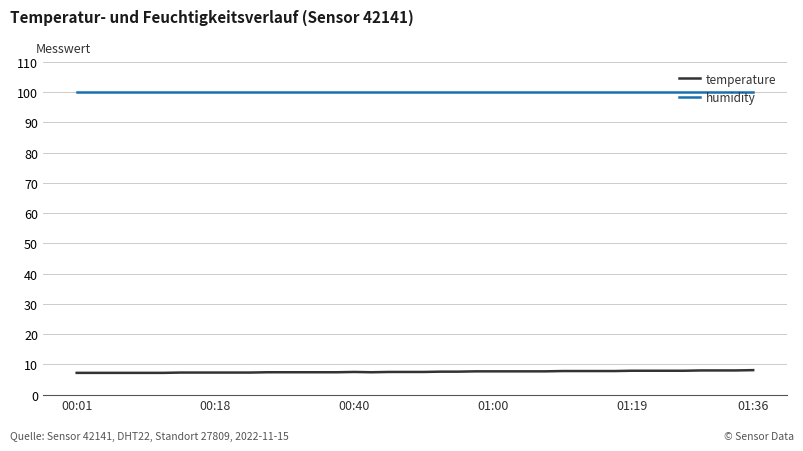

What are all the series names shown in the legend?

temperature, humidity